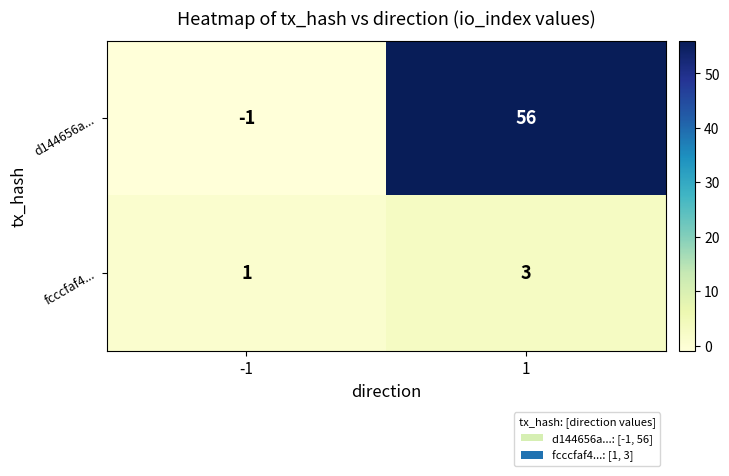

What is the highest value of the d144656a... series?

56